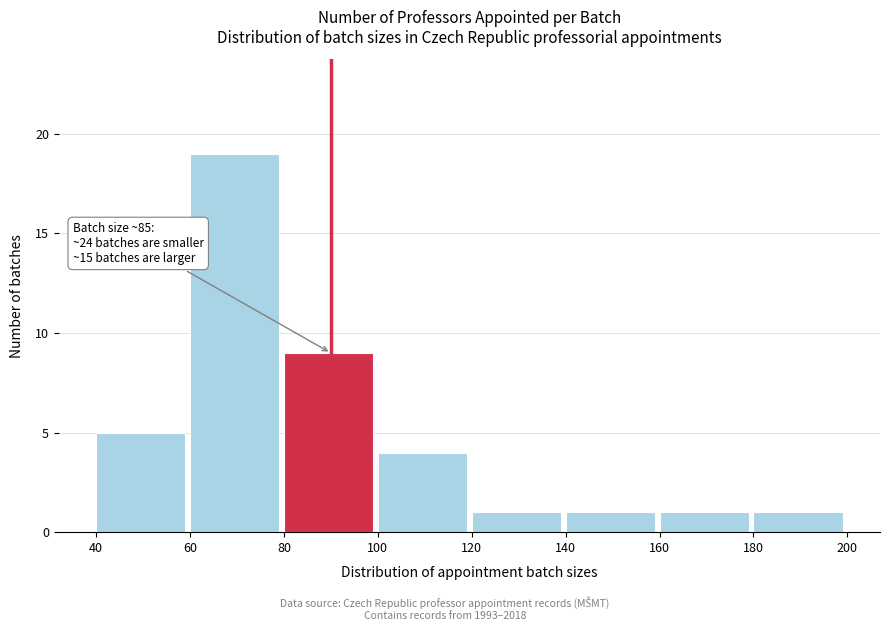

Which range on the x-axis has the tallest bar?

60 to 80